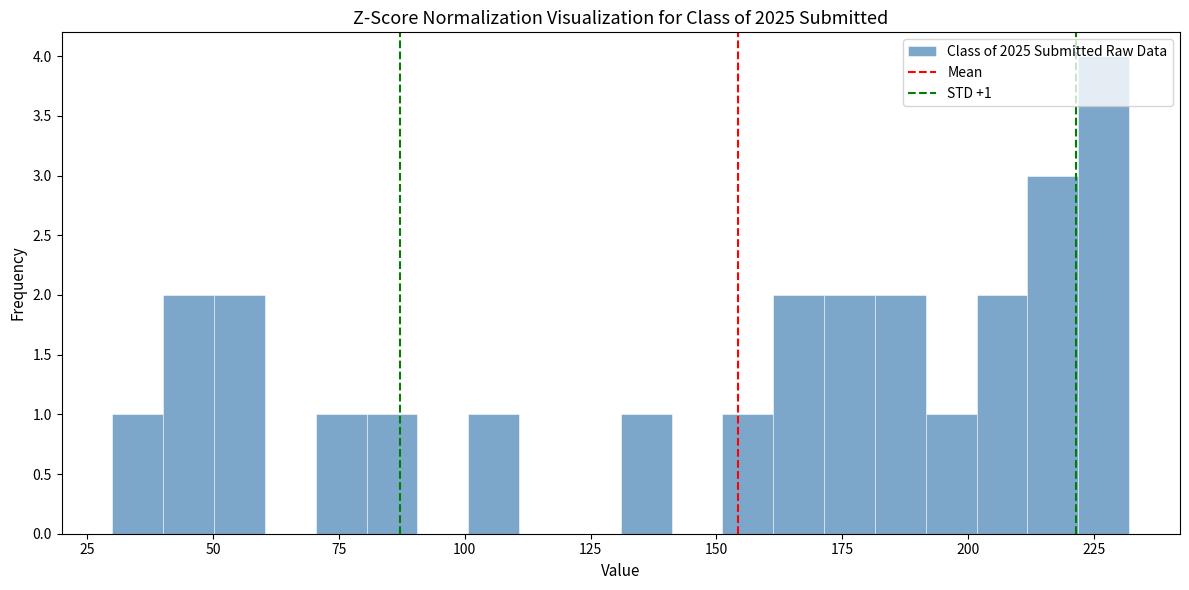

Read against the x-axis, roughly where is the centre of the tallest bar?

225